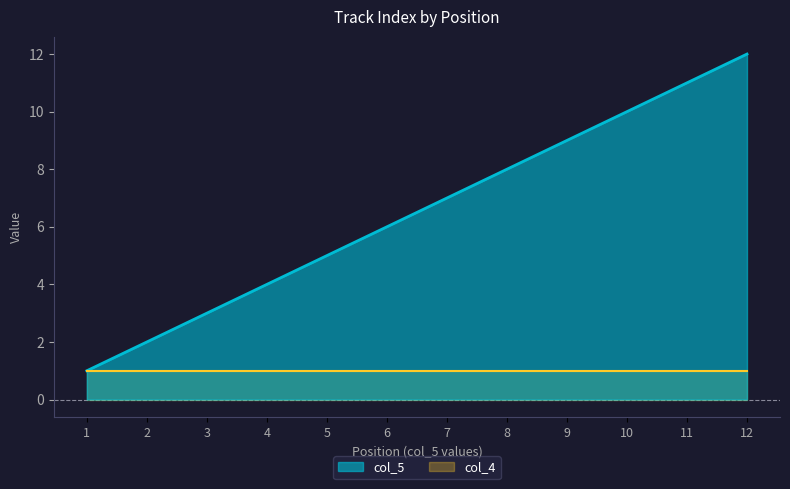

At which label is the value closest to 6?

6